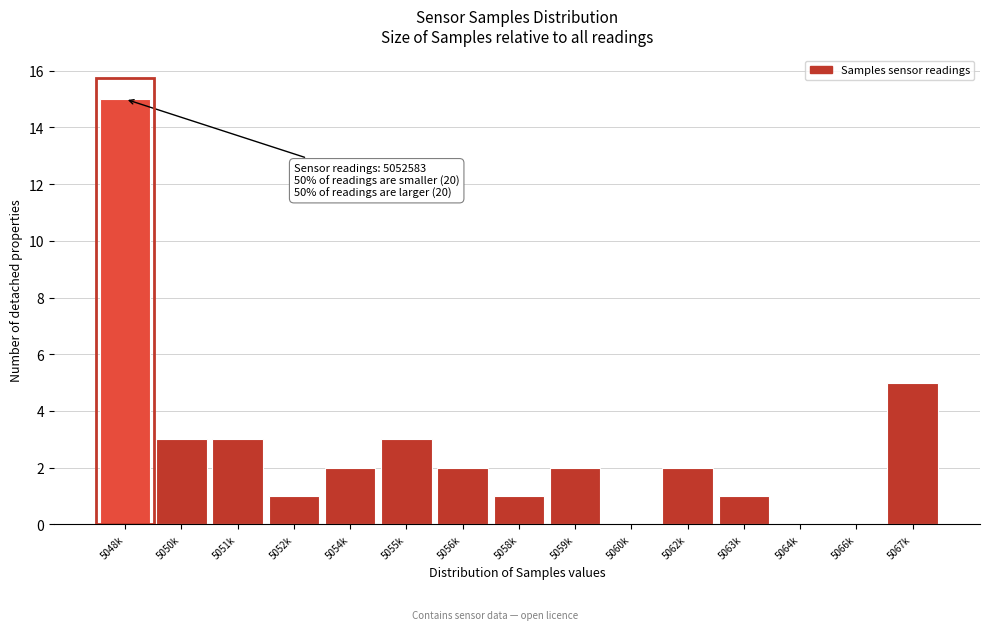

Reading left to right, extract all data points from this chart.

5048k=15	5050k=3	5051k=3	5052k=1	5054k=2	5055k=3	5056k=2	5058k=1	5059k=2	5060k=0	5062k=2	5063k=1	5064k=0	5066k=0	5067k=5